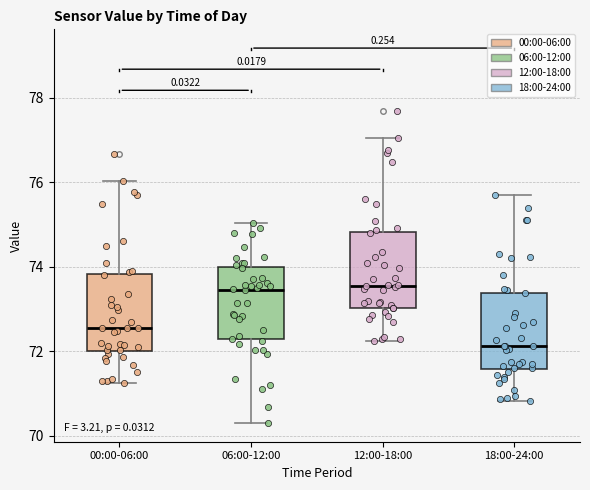

Which box has the lowest median line?

18:00-24:00